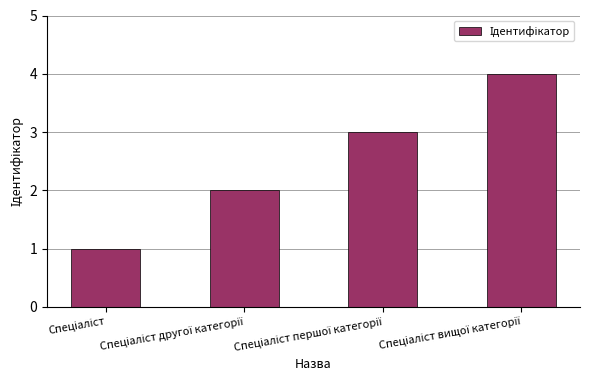

What is the greatest value displayed?

4